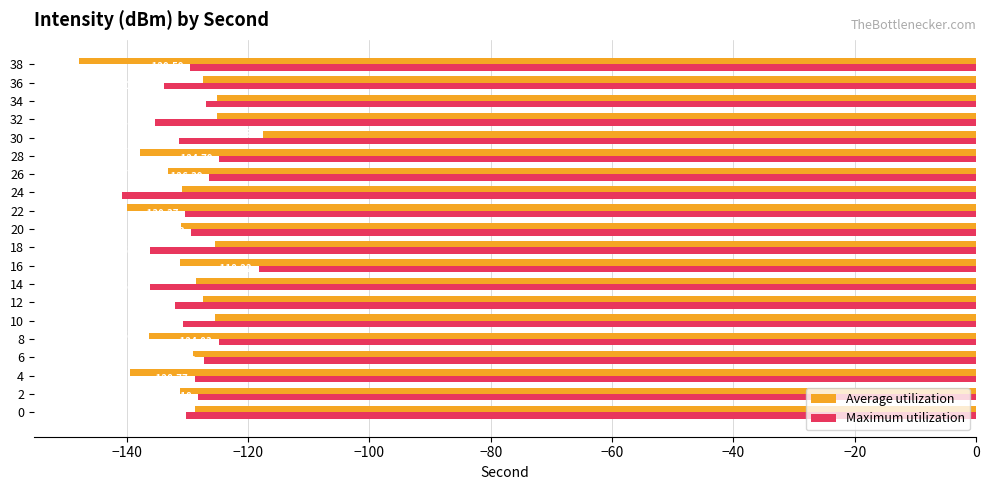

Rank the series by their average value, from lowest to highest.

Average utilization, Maximum utilization